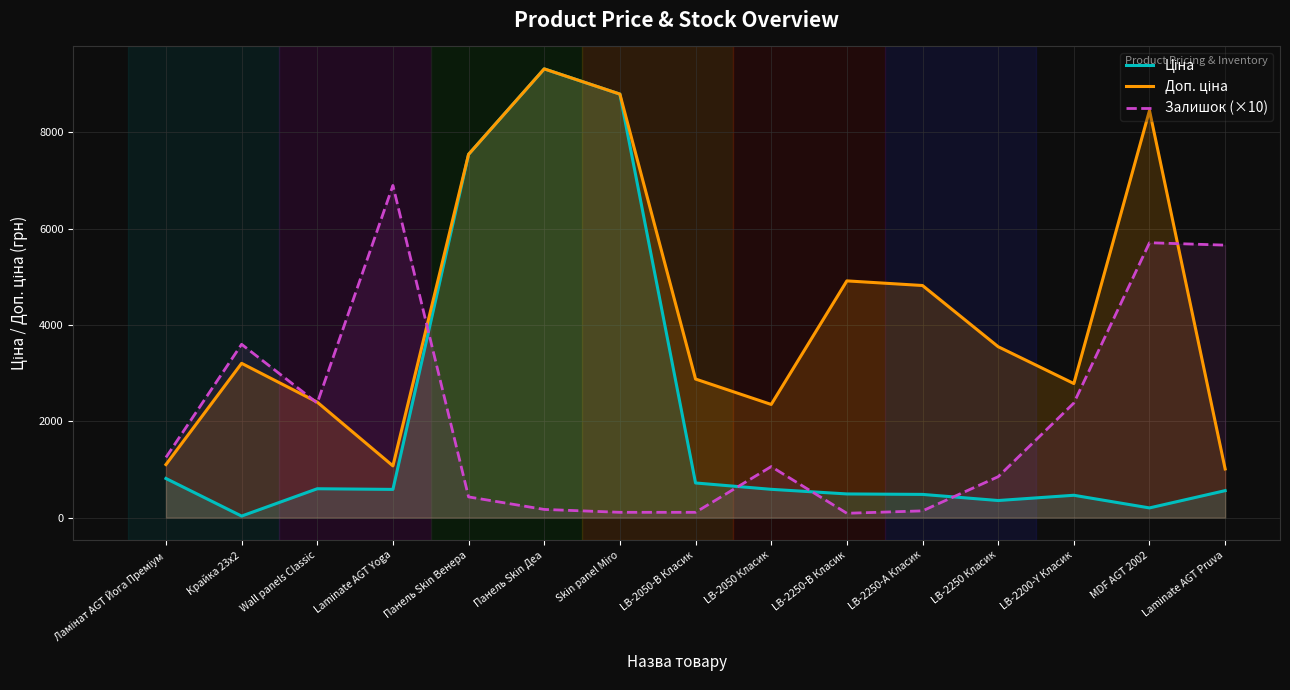

Is it true that Ціна equals 353.0 at MDF AGT 2002?

False